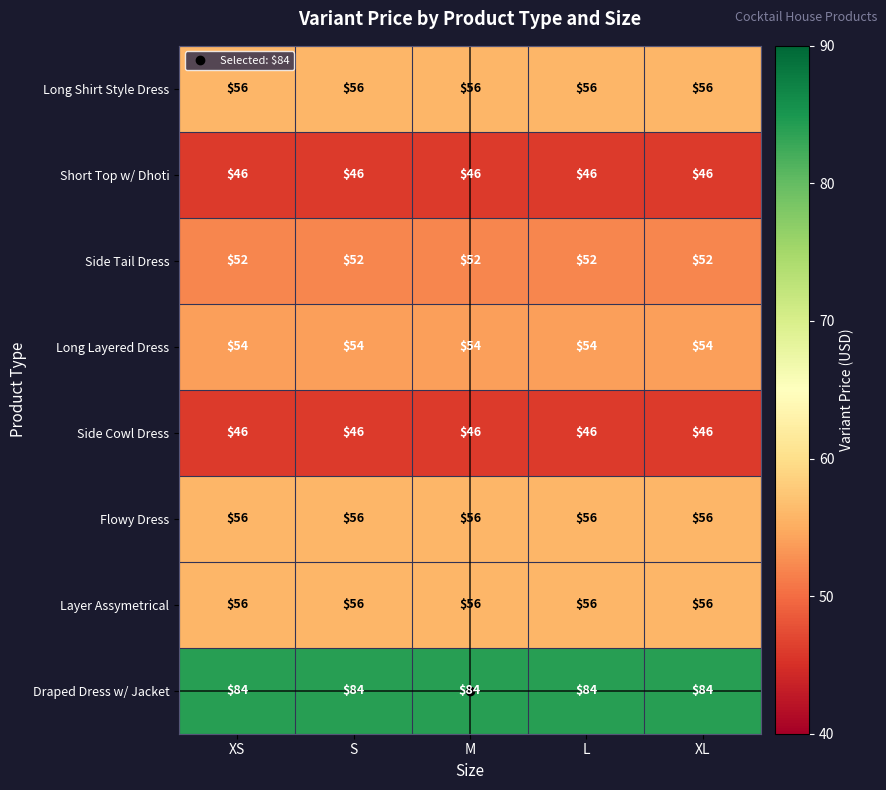

At how many categories does at least one series exceed 69?

5